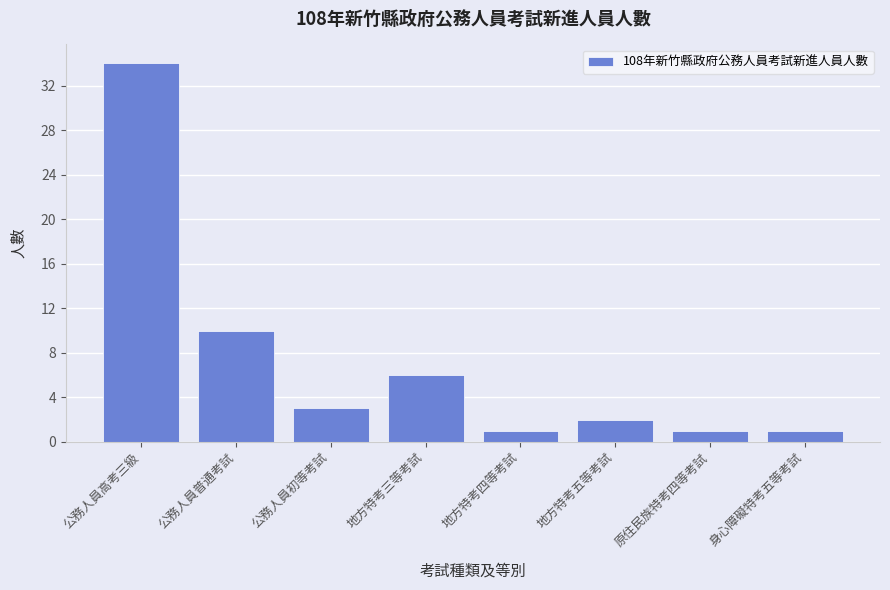

What is the sum of all values?

58